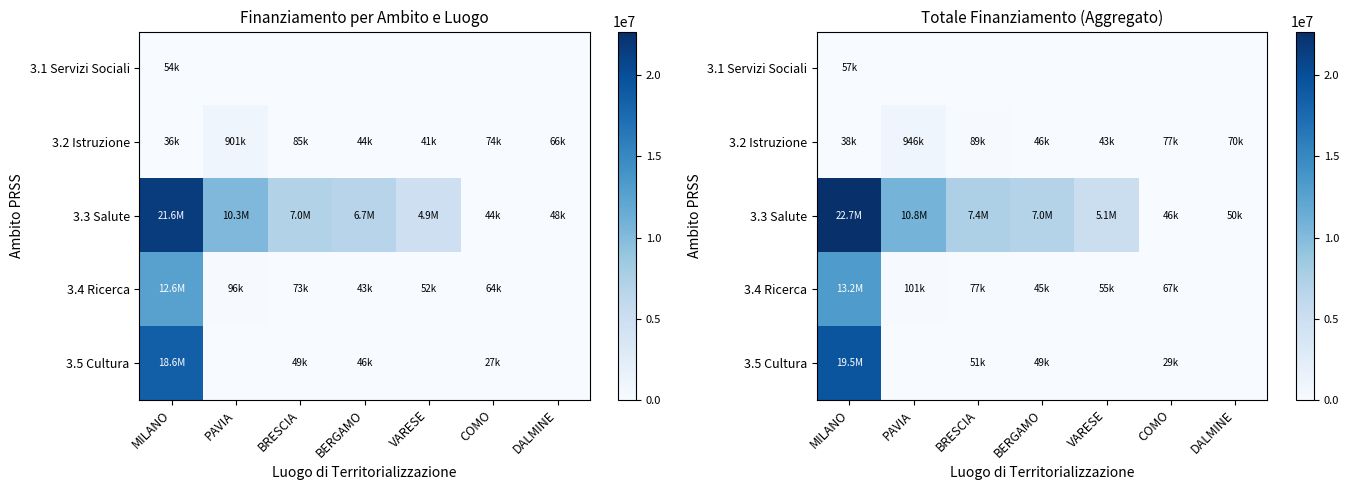

Which series has the largest total across all categories?

3.3 Salute